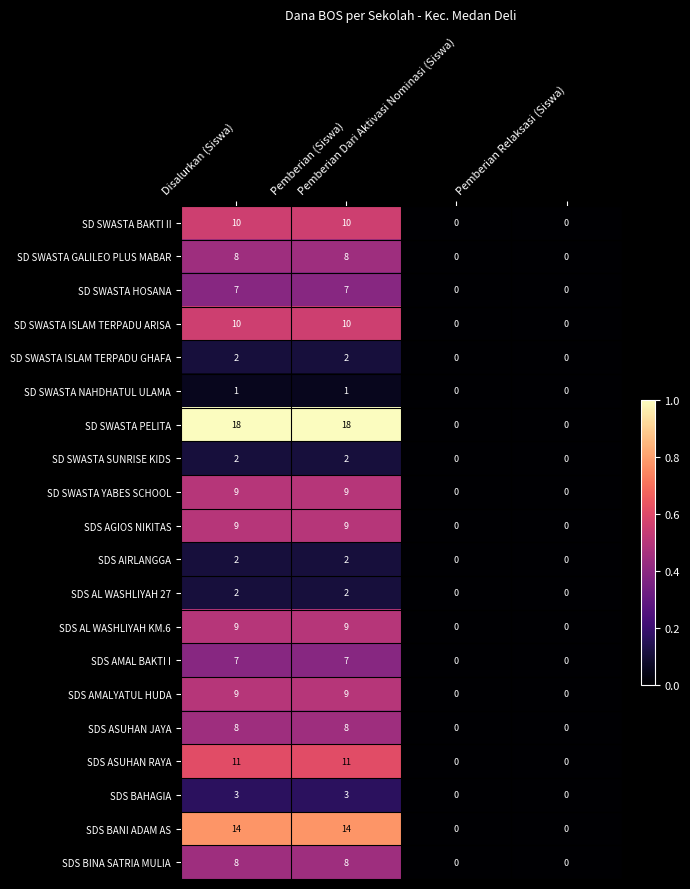

How many SD SWASTA BAKTI II values are between 0 and 10?

4